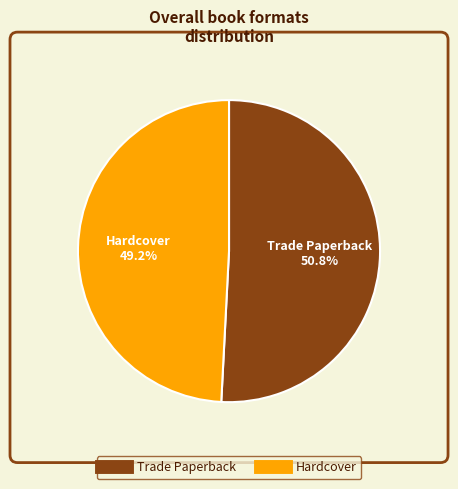

Is there a majority slice in this chart?

Yes